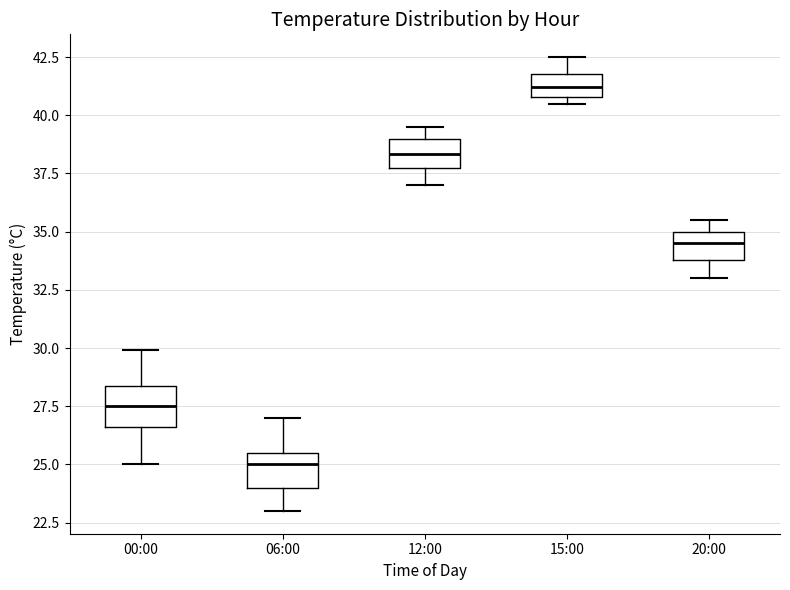

Which box has the lowest median line?

06:00